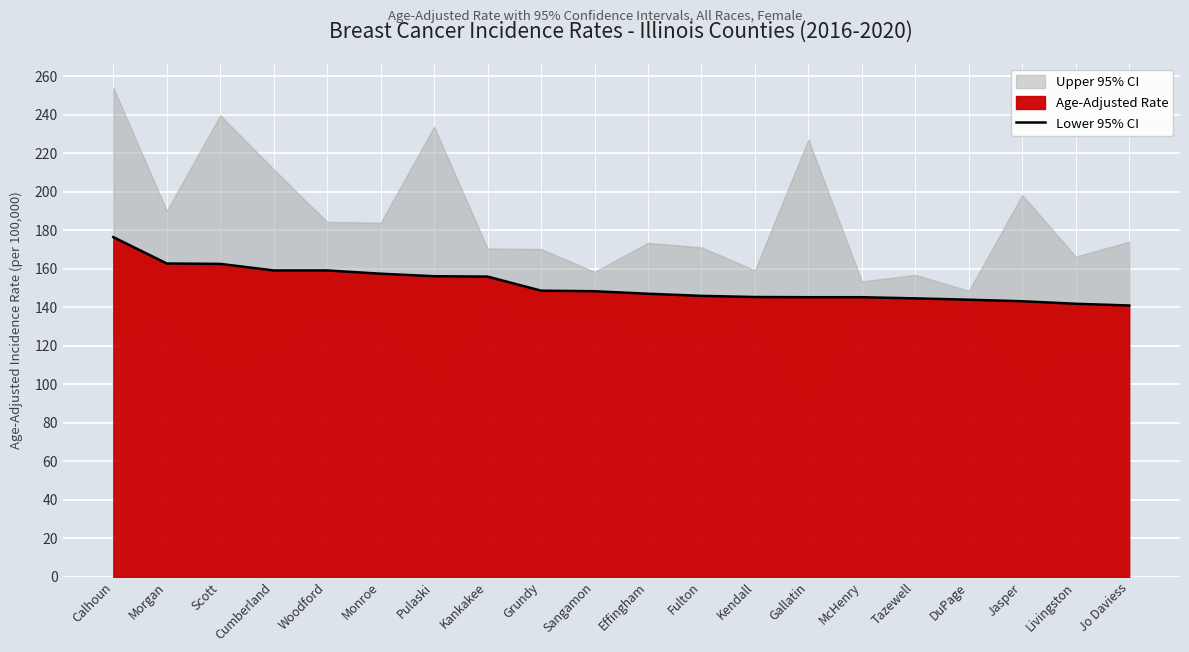

How many data points does each series have?

20